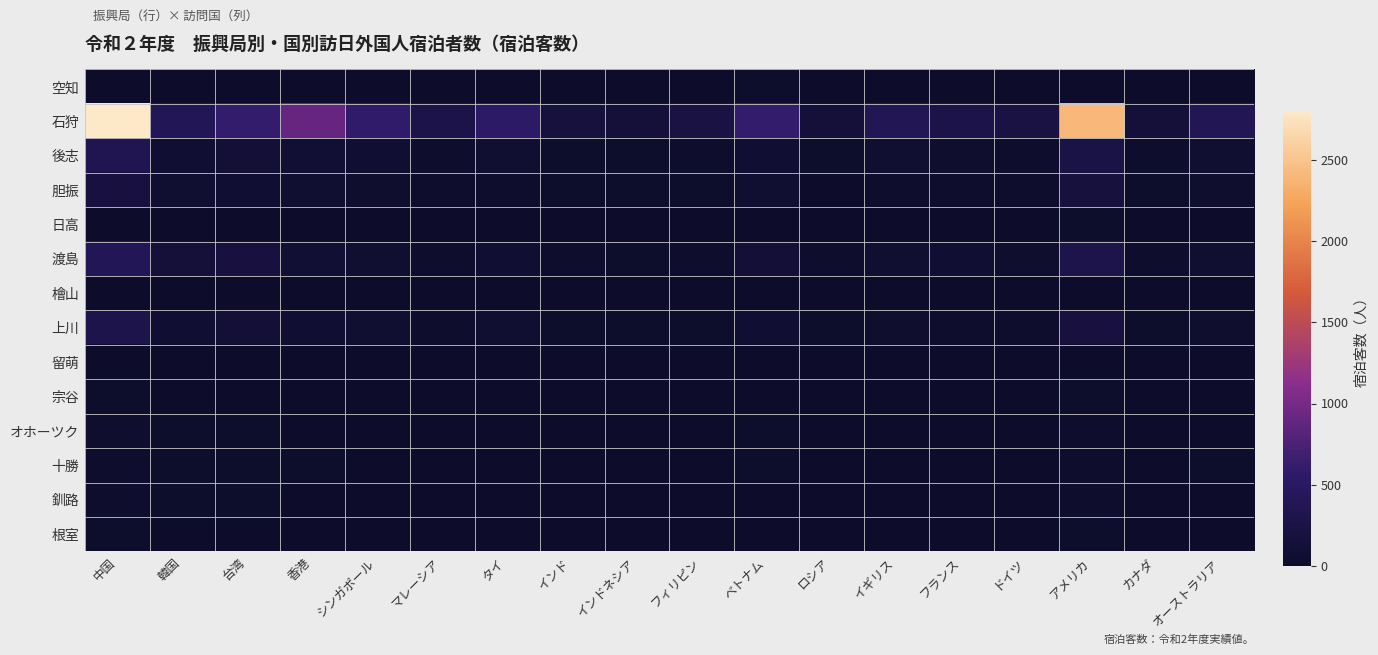

At how many categories does at least one series exceed 2685?

1